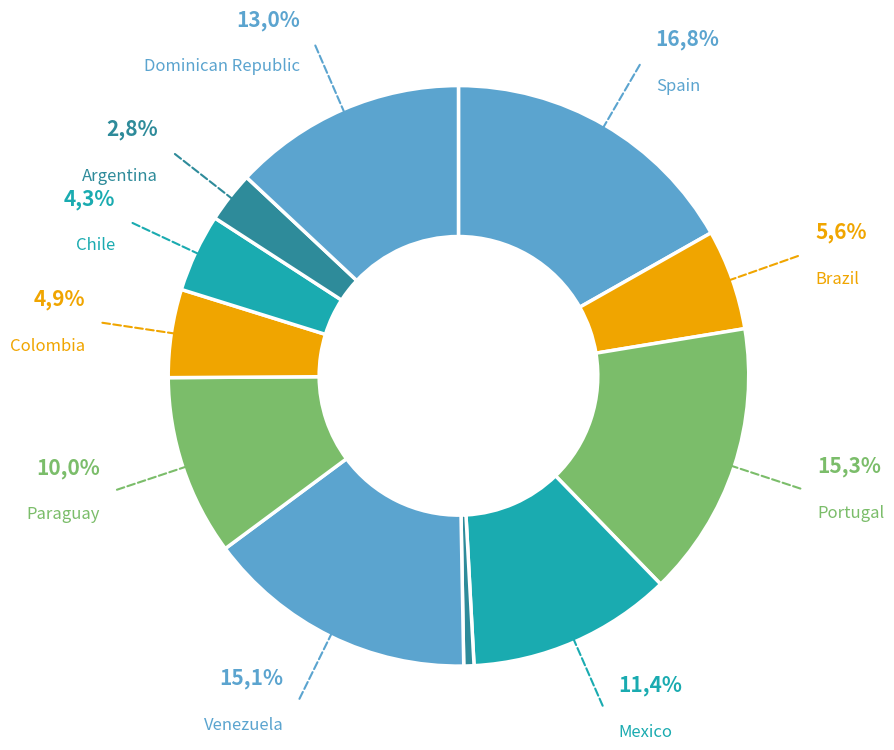

What percentage is the Dominican Republic slice, to the nearest percent?

13%